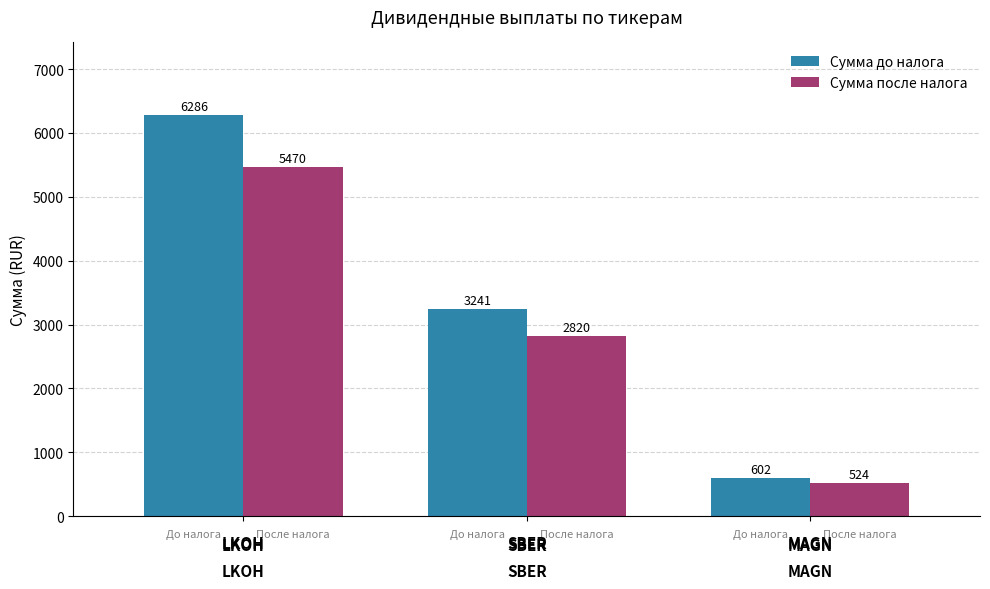

Reading left to right, what are all the values shown in this chart?

Сумма до налога: 

LKOH=6286	

SBER=3241	

MAGN=602
Сумма после налога: 

LKOH=5470	

SBER=2820	

MAGN=524